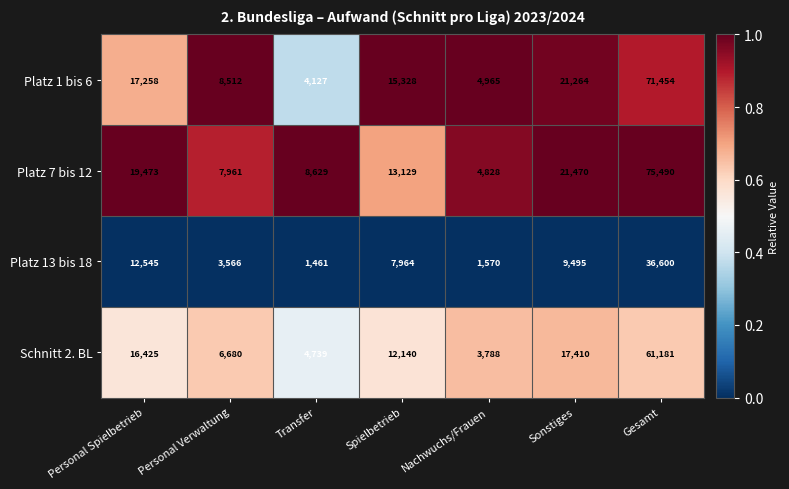

What is the average value of the Platz 13 bis 18 series?

10457